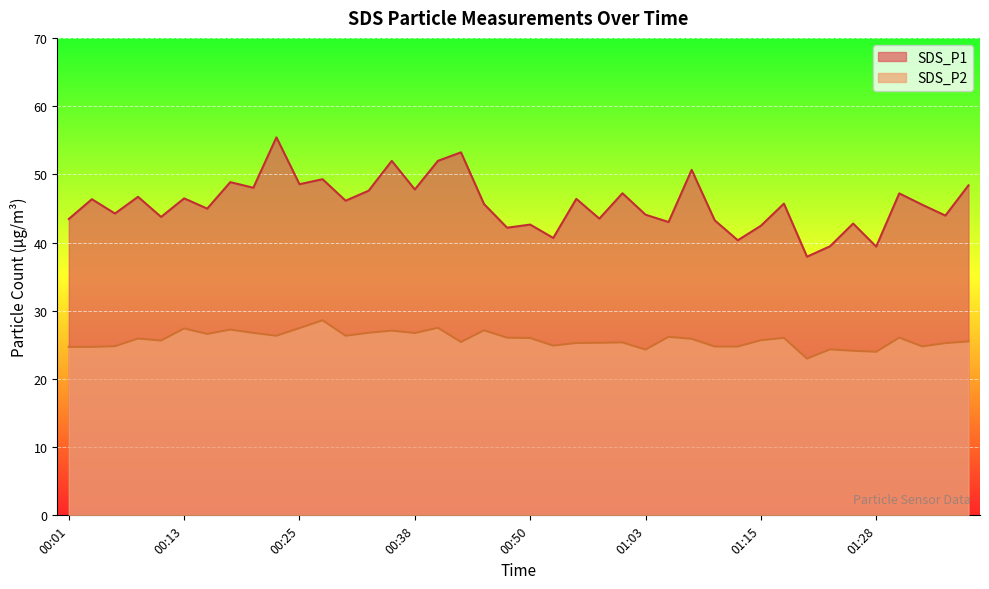

What position from the right is 01:18?

9